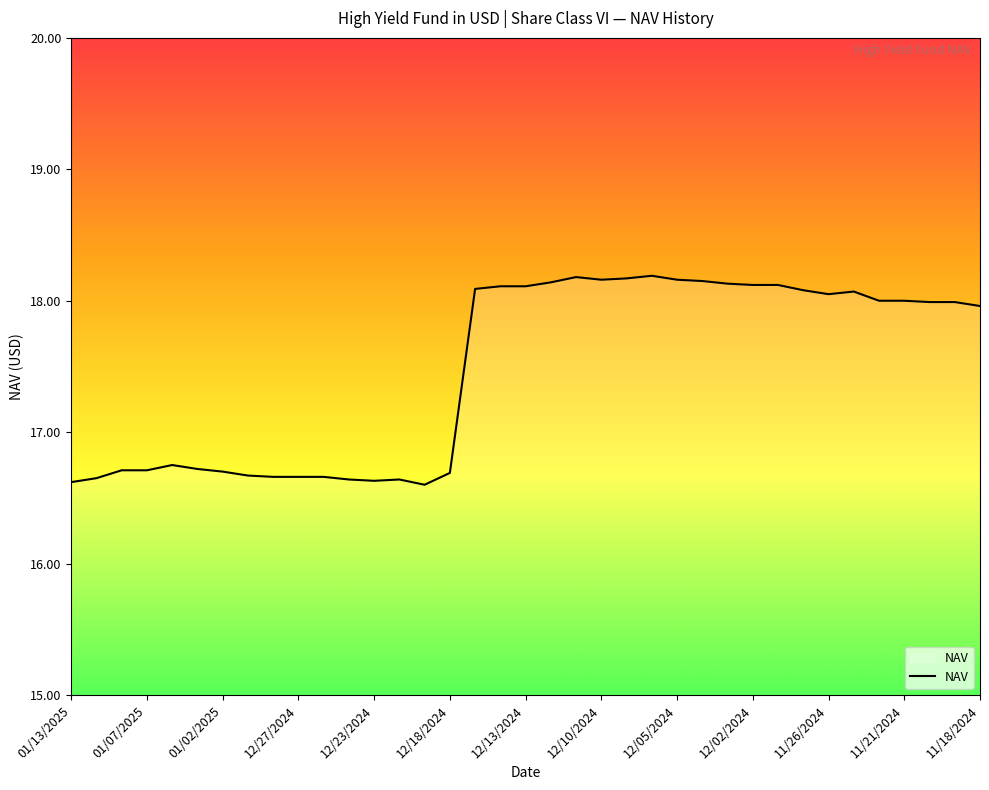

What is the minimum value shown in the chart?

16.6